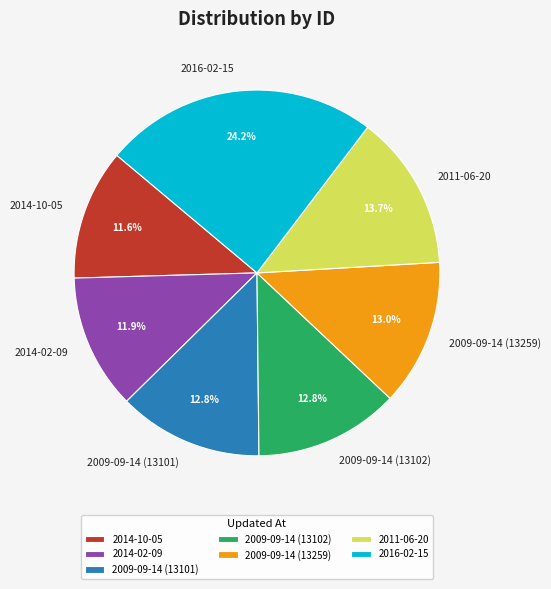

What portion of the pie excludes 2011-06-20?

86.3%